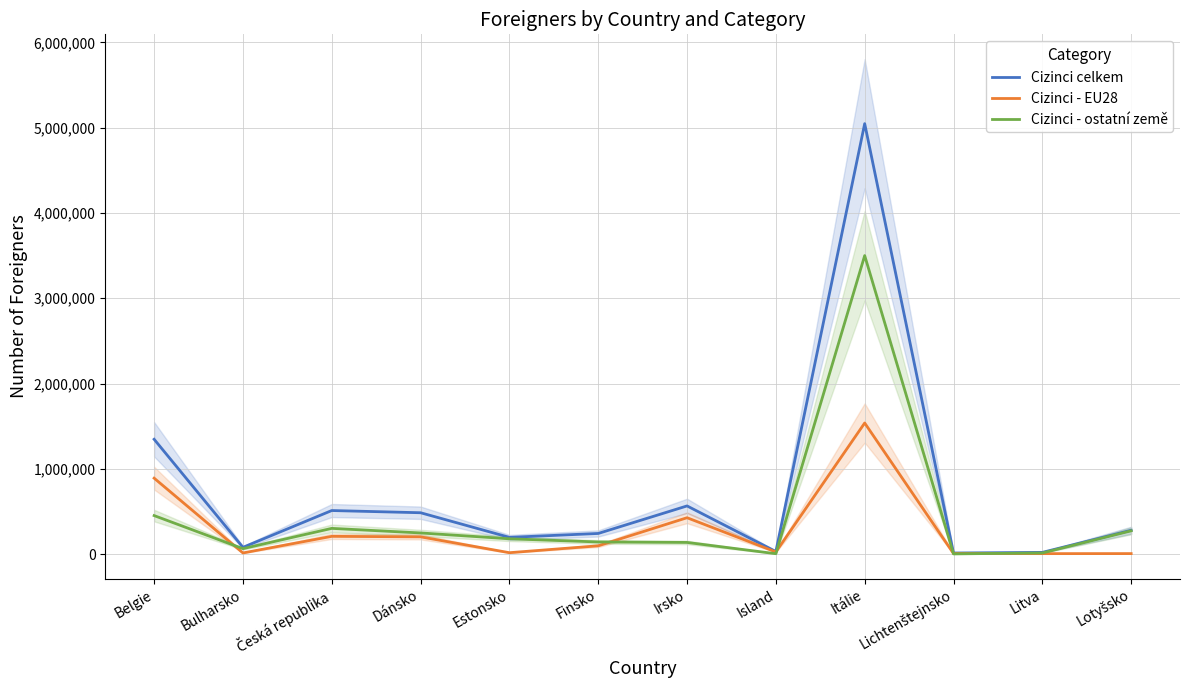

Which series has the largest range (max minus min)?

Cizinci celkem